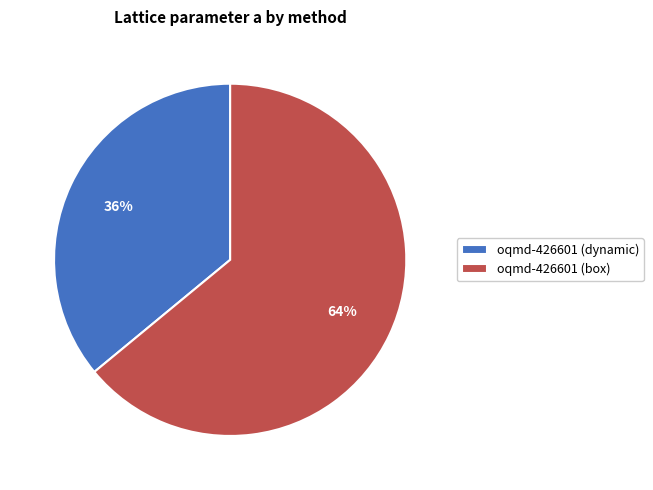

To the nearest percent, what portion does oqmd-426601 (dynamic) represent?

36%